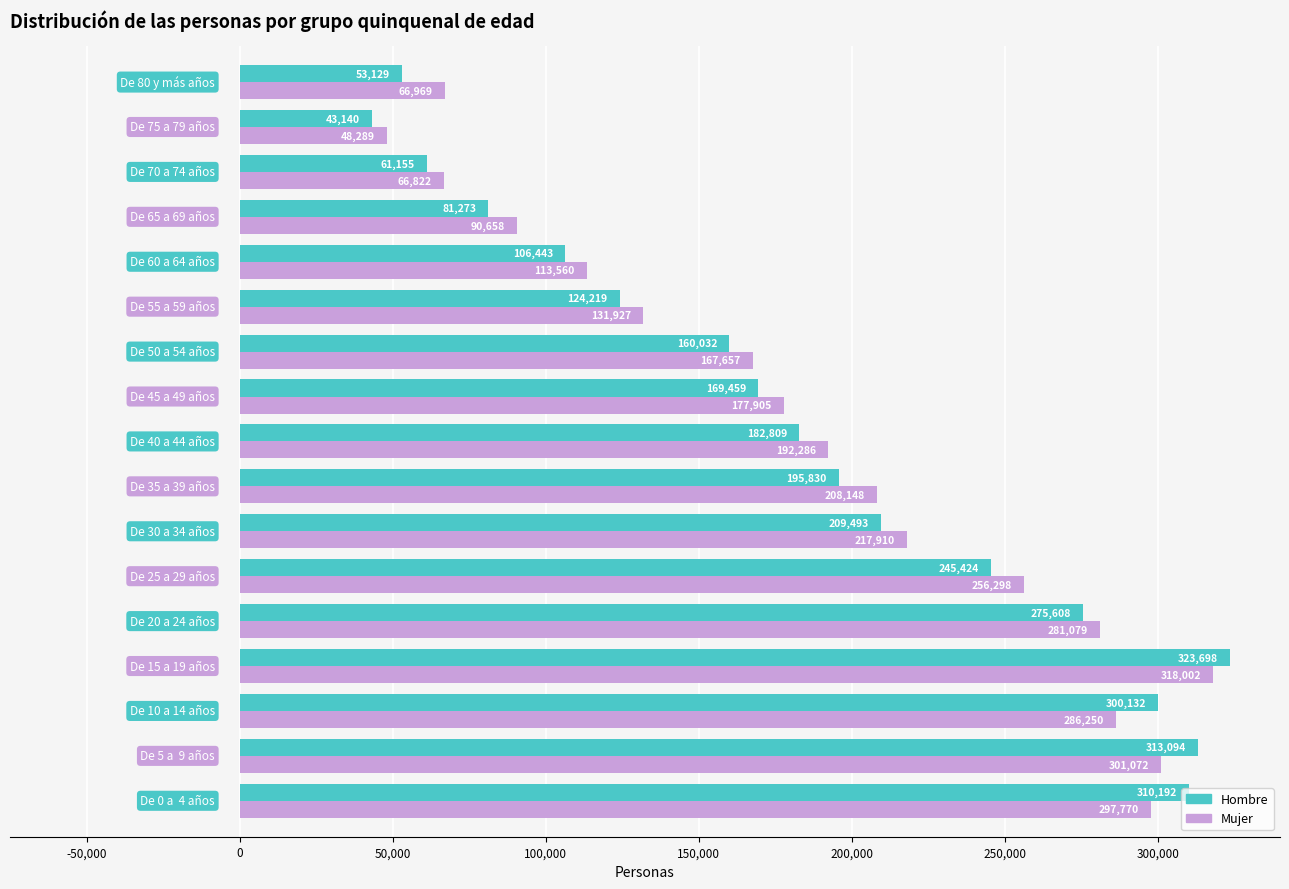

What is the maximum value shown in the chart?

323698